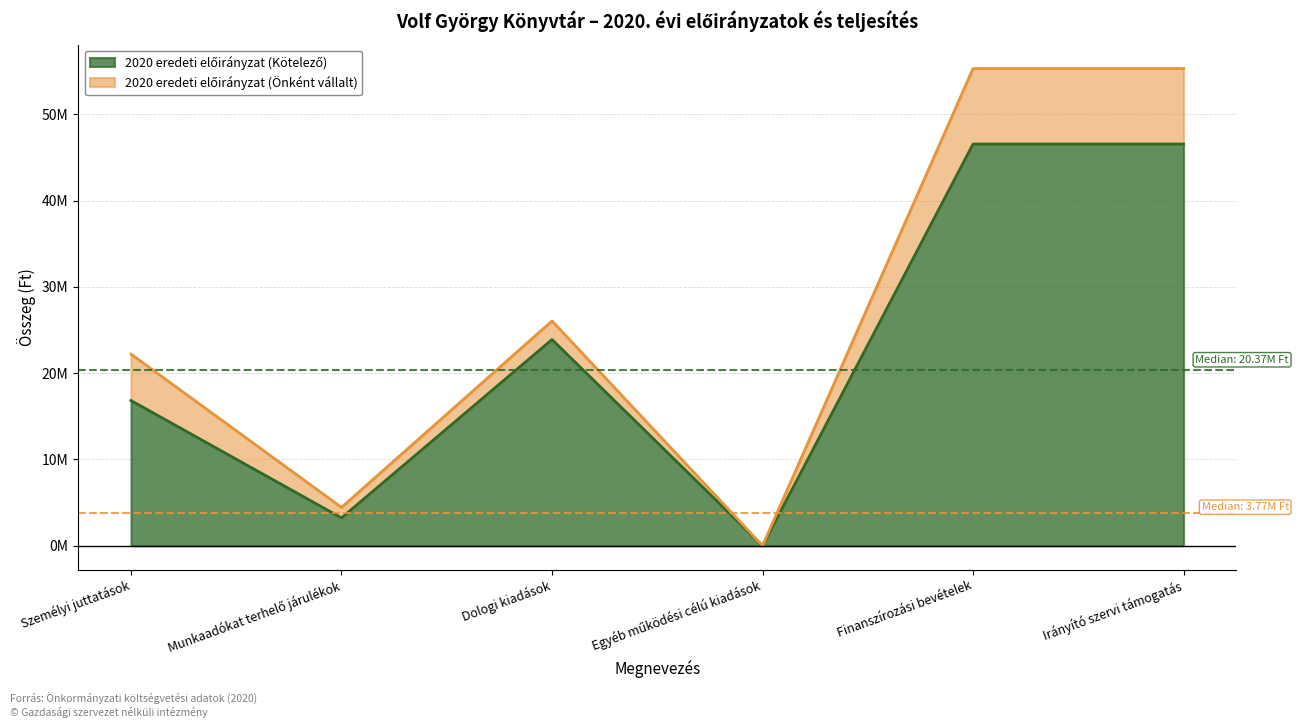

Count the number of categories in the chart.

6